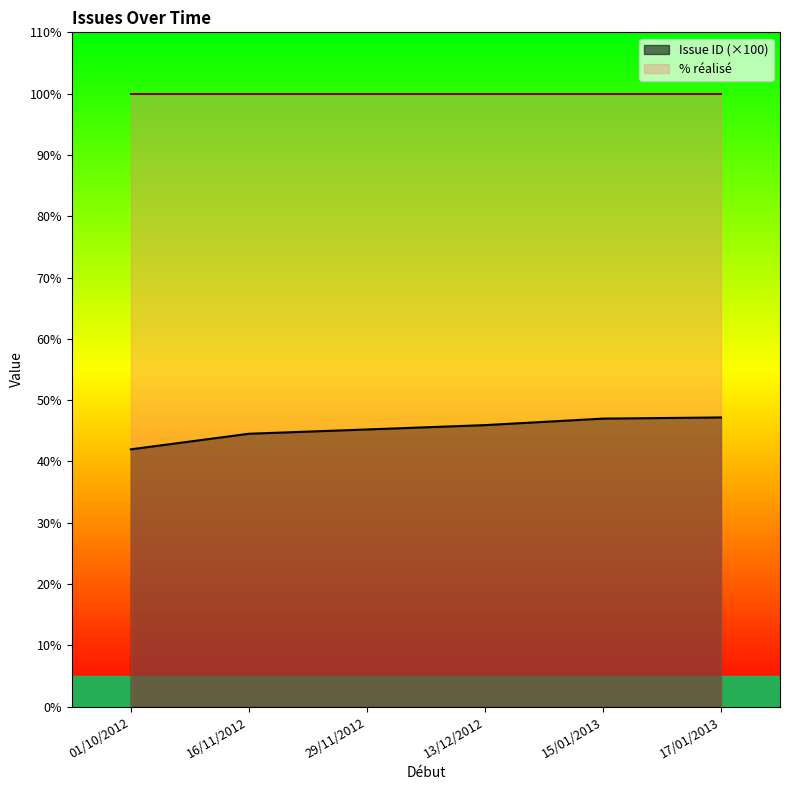

Count the number of categories in the chart.

6